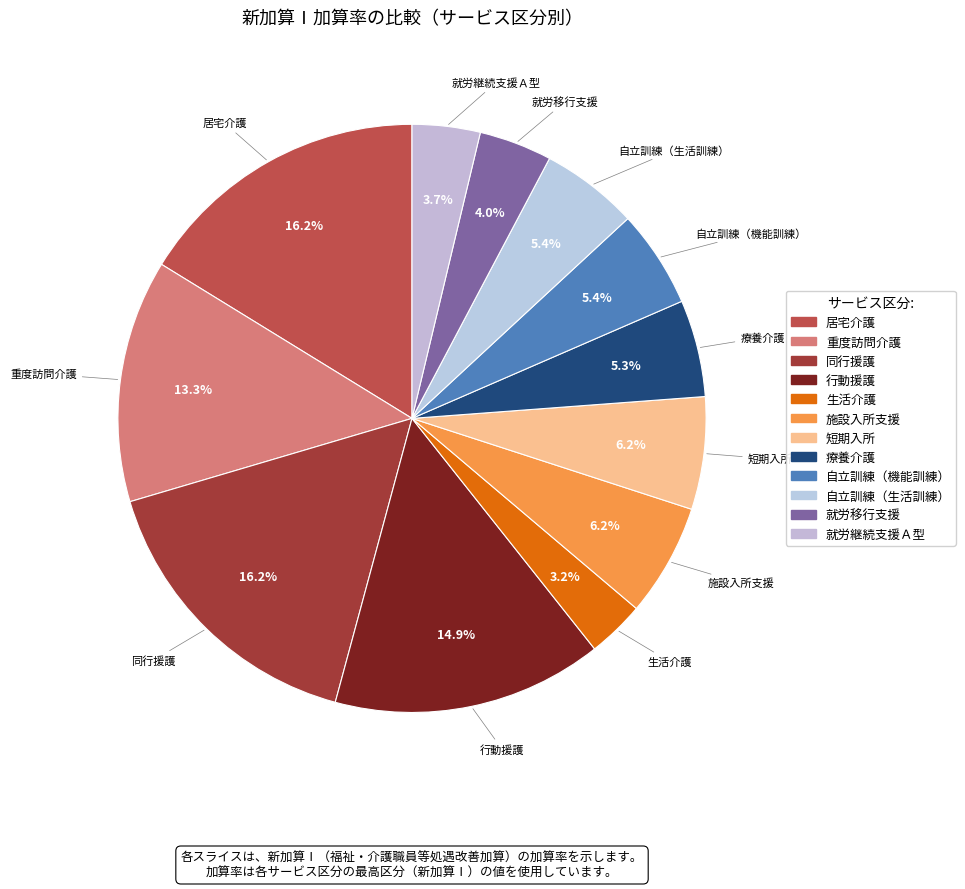

The 自立訓練（生活訓練） slice represents 1% of the pie. True or false?

False